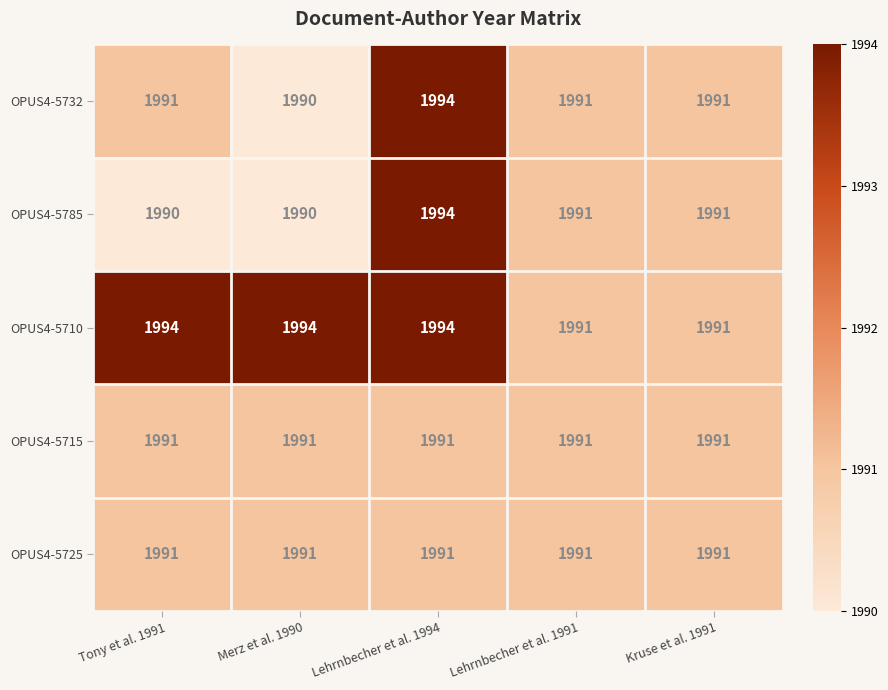

What is the minimum value for OPUS4-5725?

1991